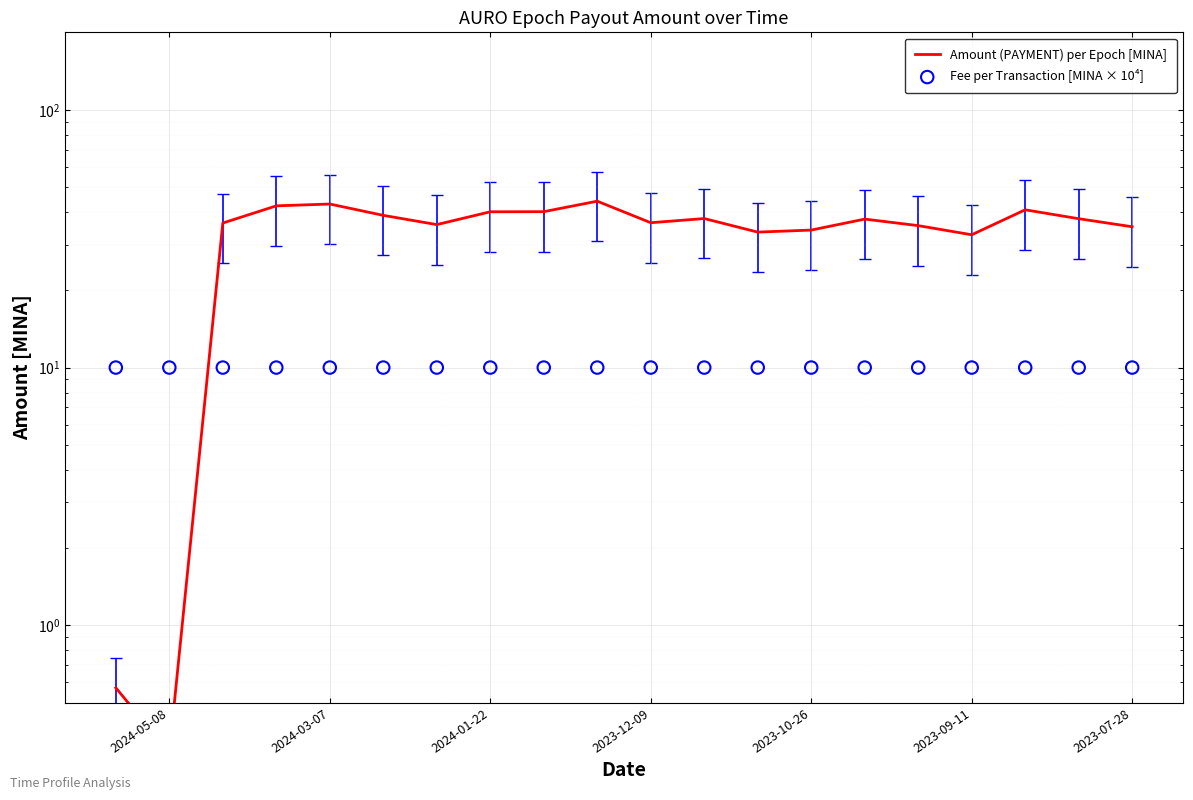

At how many categories does at least one series exceed 34?

16